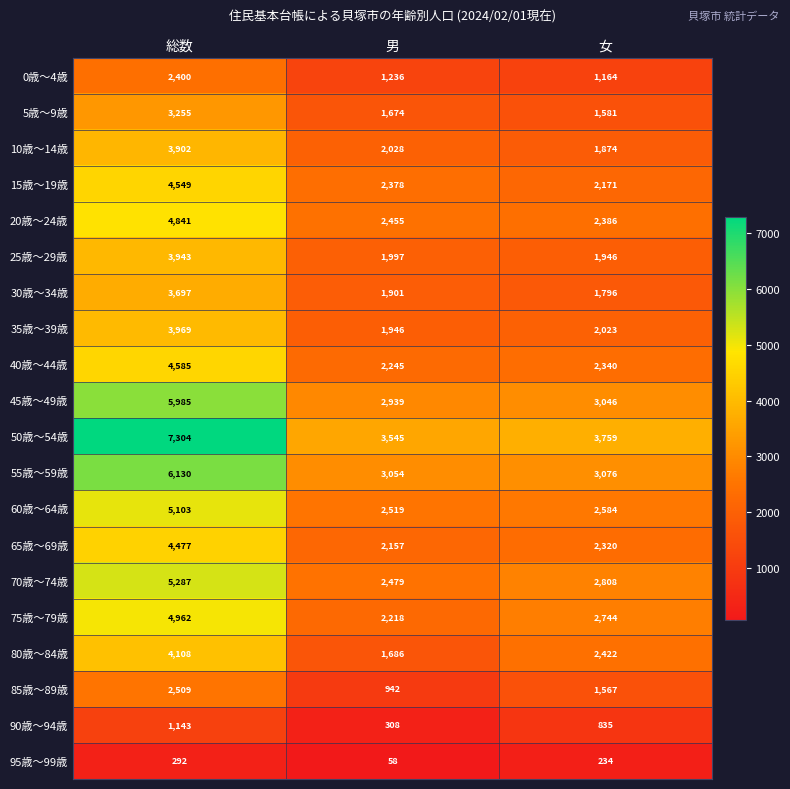

True or false: 20歳～24歳 has a value of 4841 at 総数.

True